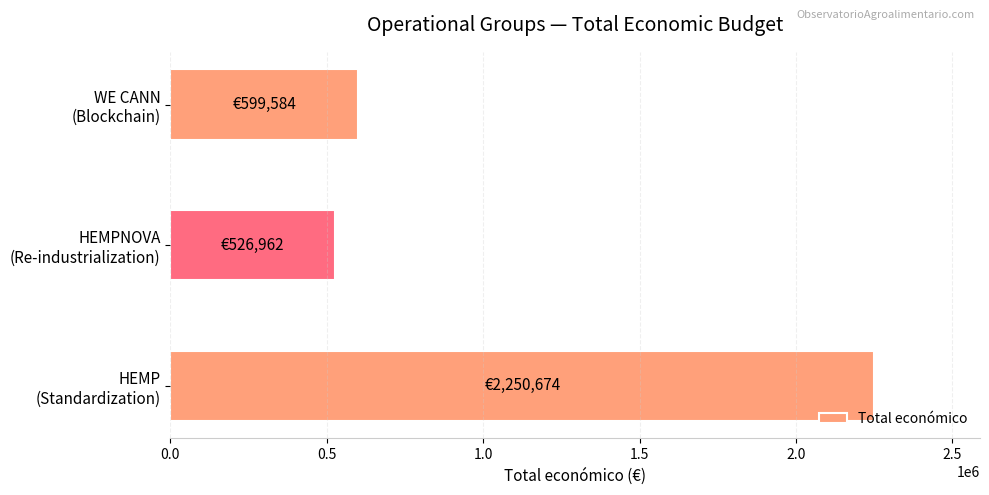

What is the difference between the second highest and minimum values?

72622